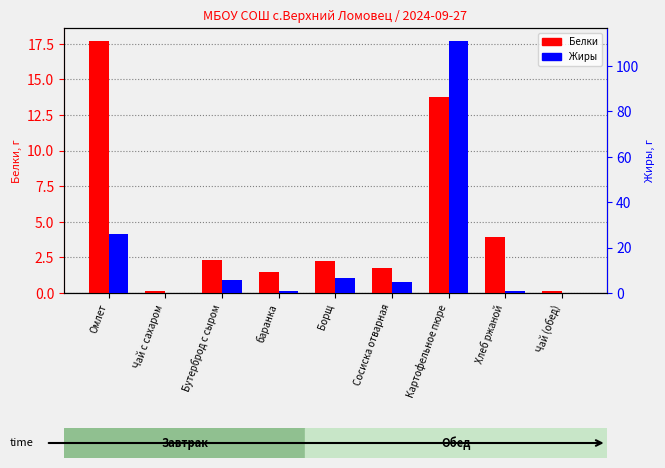

What is the spread (max minus min) of values at Борщ?

4.3